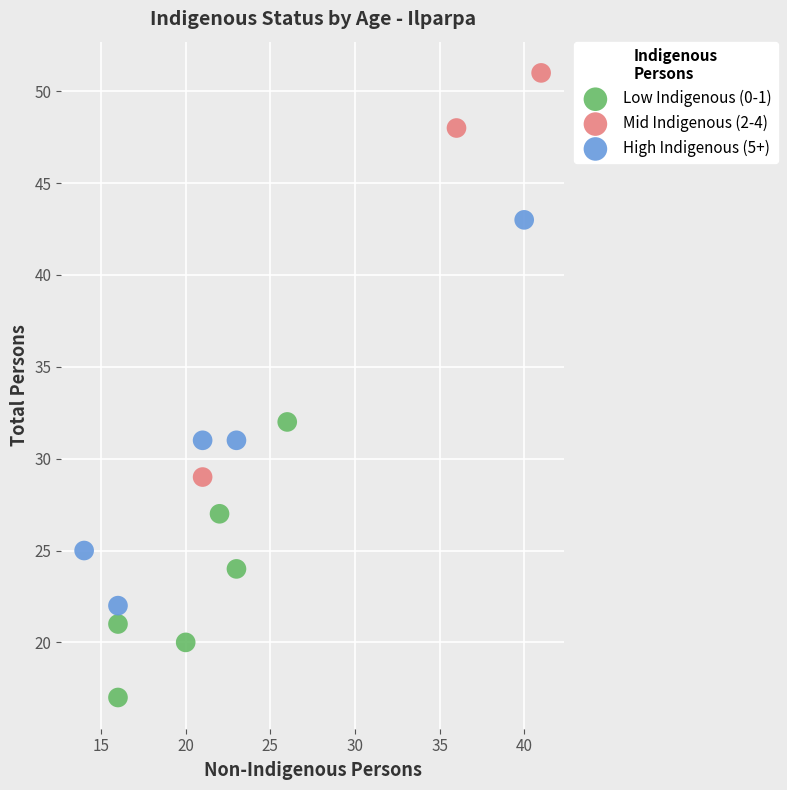

Which series reaches the maximum Y coordinate?

Mid Indigenous (2-4)